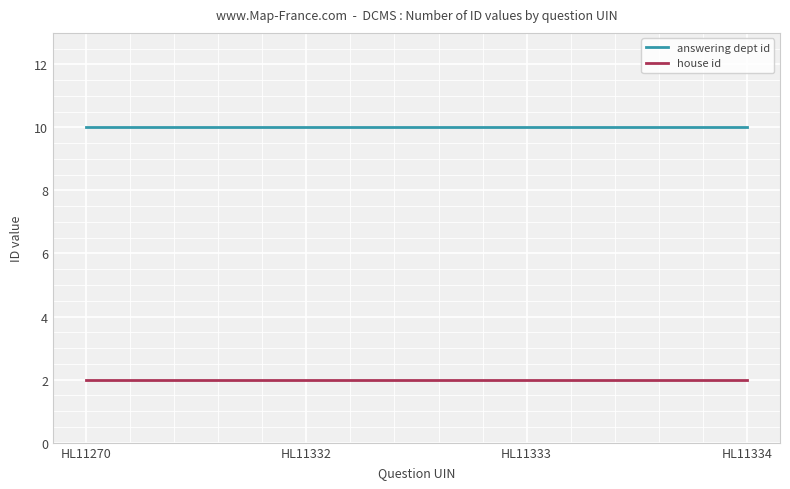

True or false: answering dept id has a value of 10 at HL11270.

True